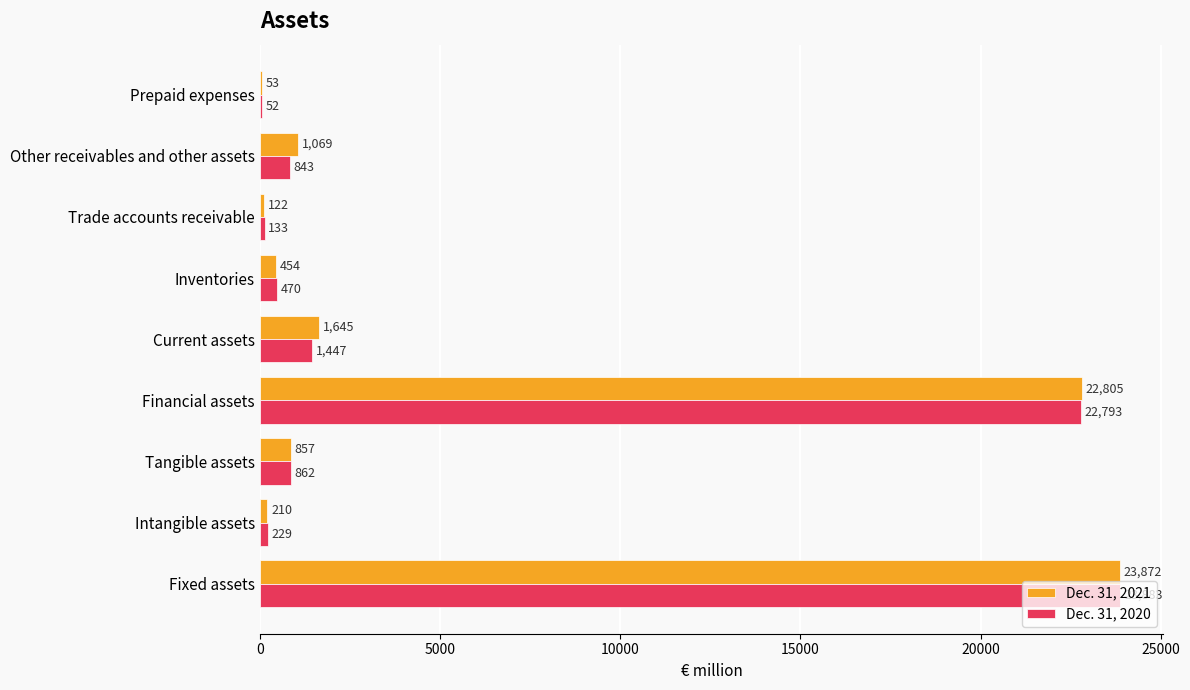

The value of Dec. 31, 2020 at Tangible assets is 862. True or false?

True